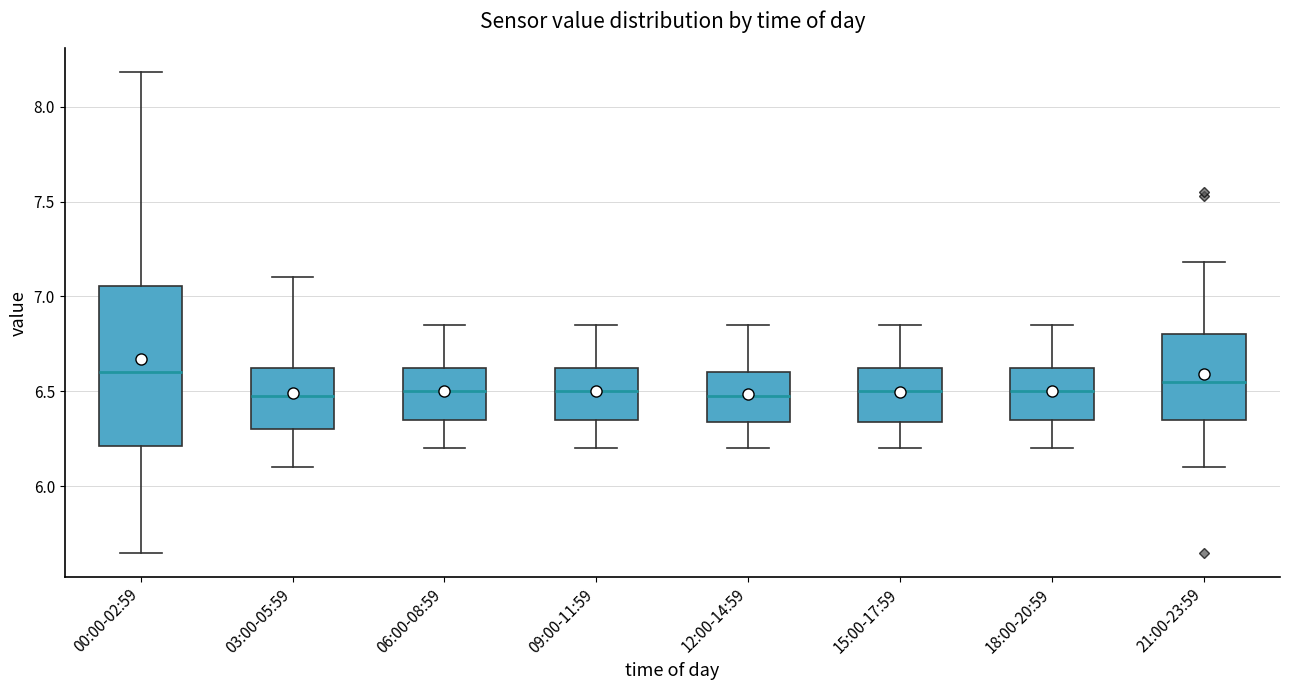

Which box is the tallest, from its lower edge to its upper edge?

00:00-02:59